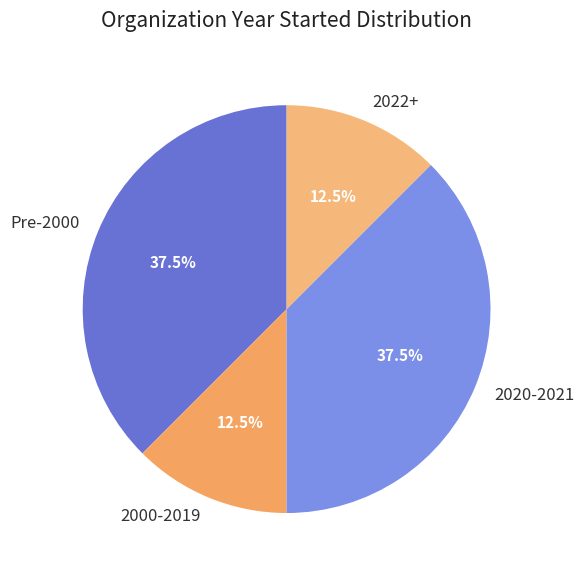

Approximately how many times larger is the value at 2000-2019 compared to Pre-2000?

0.3